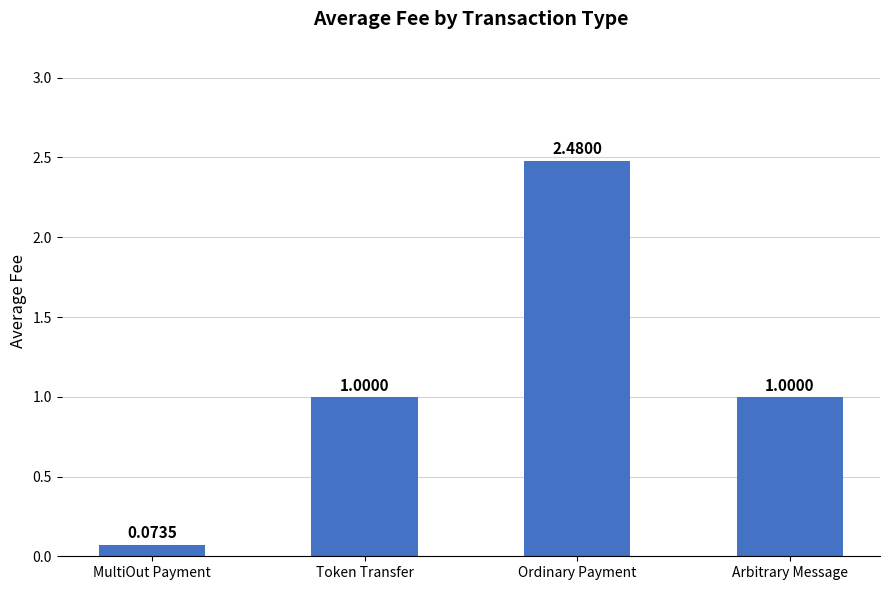

What is the difference between the values at Arbitrary Message and MultiOut Payment?

0.9